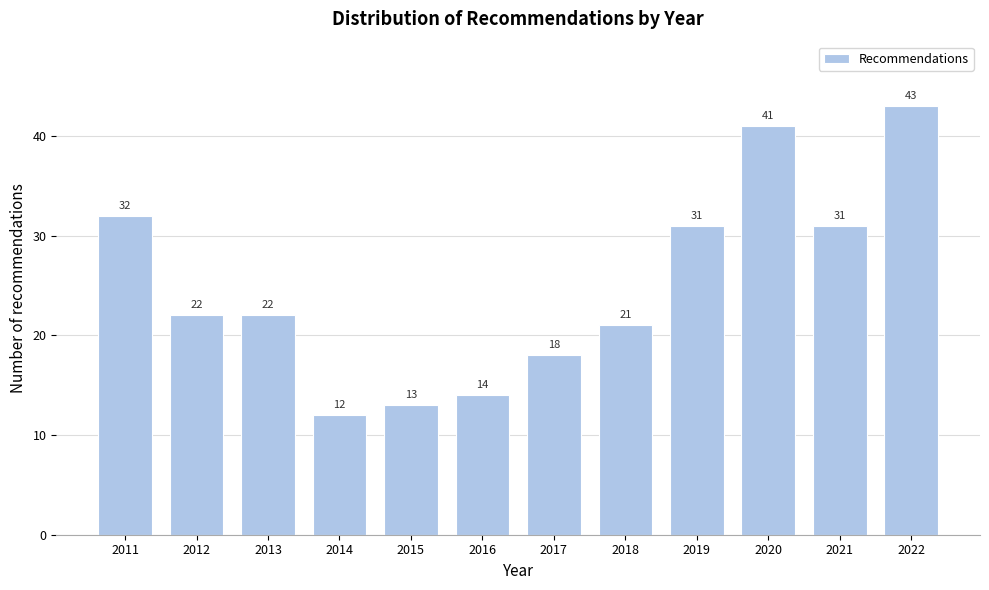

Reading left to right, transcribe all the data shown in this chart.

32	22	22	12	13	14	18	21	31	41	31	43